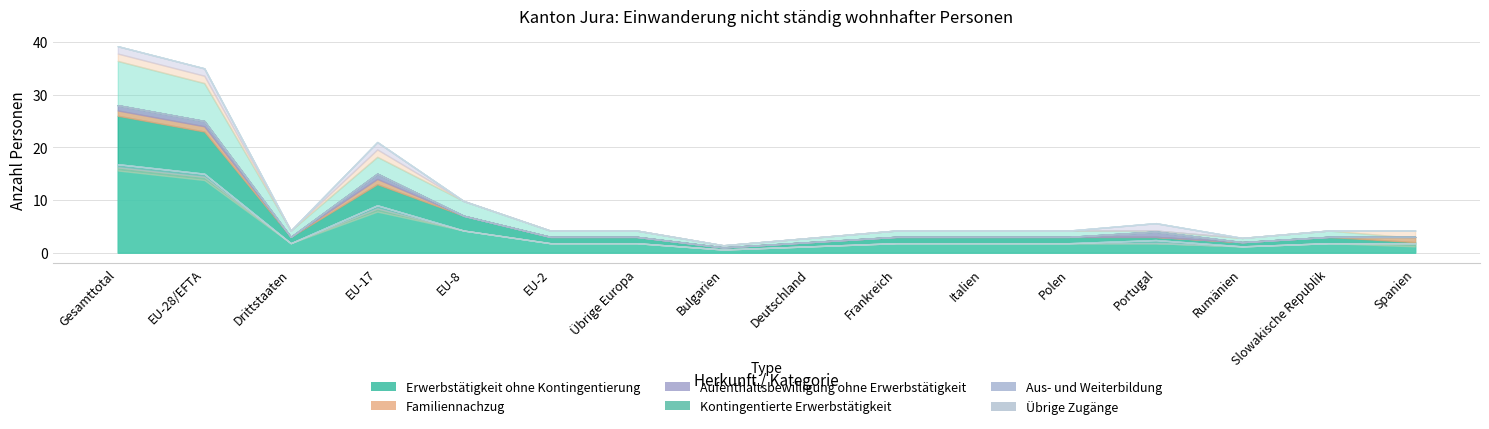

Which label corresponds to the largest value in the chart?

Gesamttotal